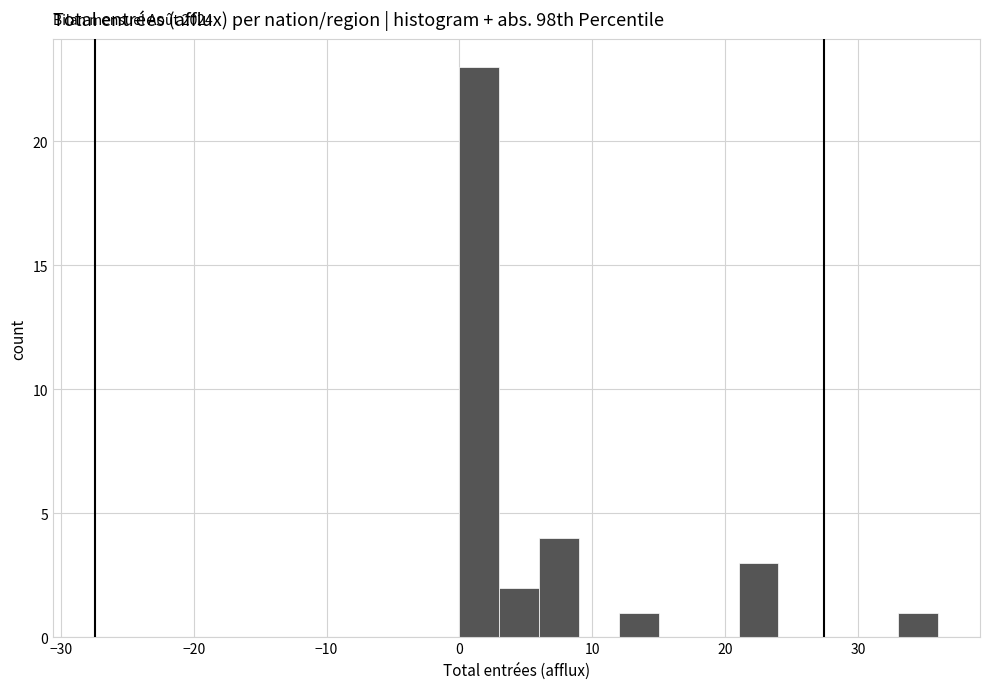

Read against the x-axis, roughly where is the centre of the tallest bar?

2